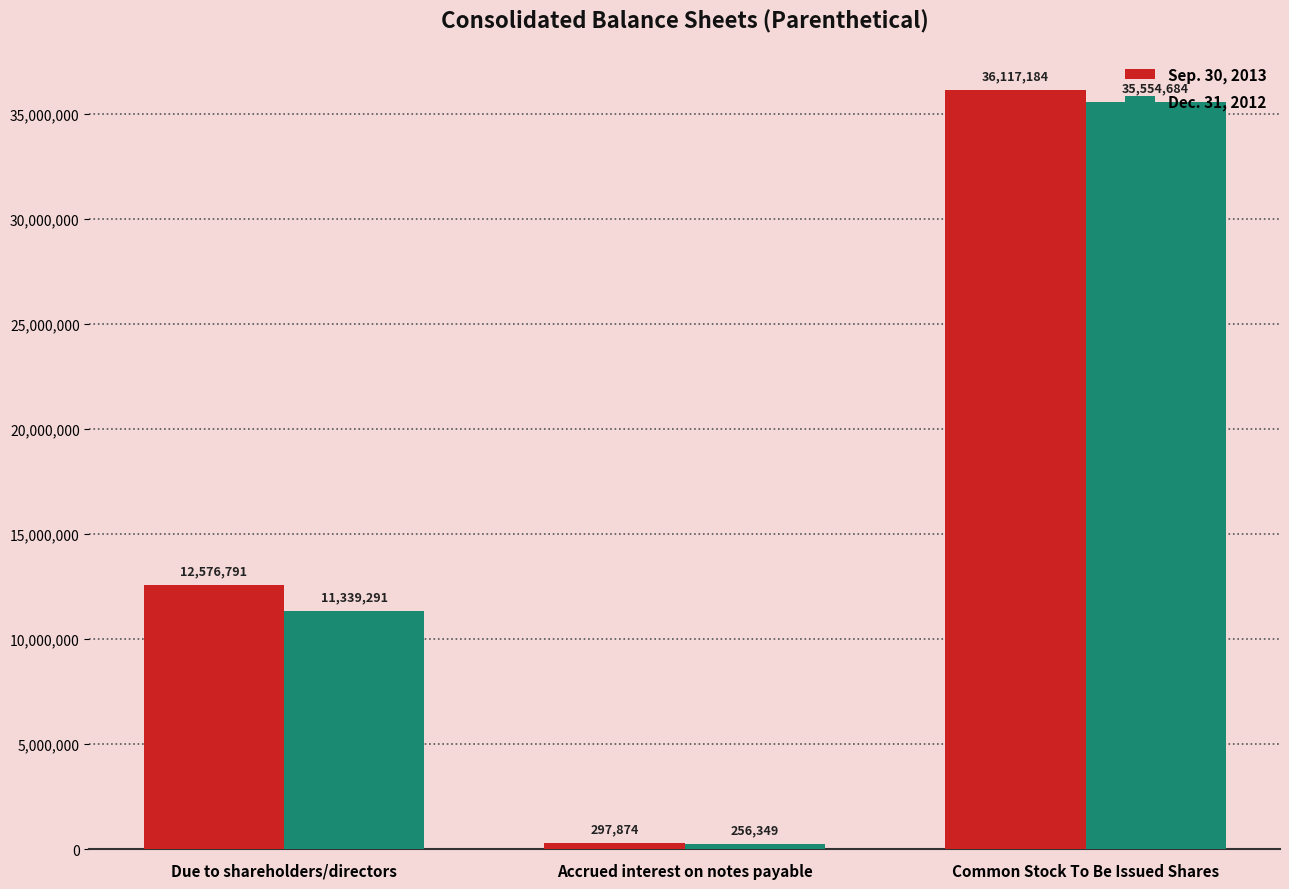

How many series are shown in this chart?

2